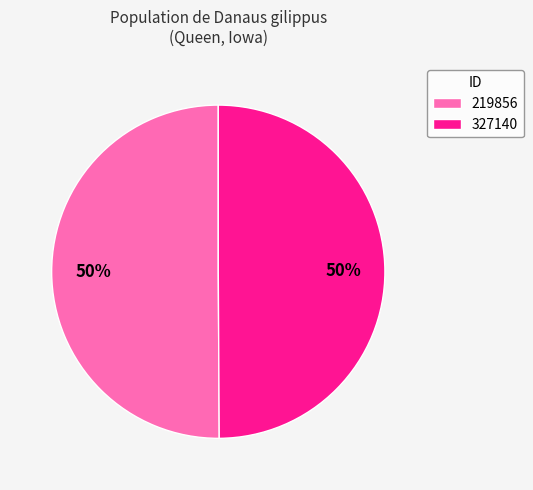

The 327140 slice represents 43% of the pie. True or false?

False